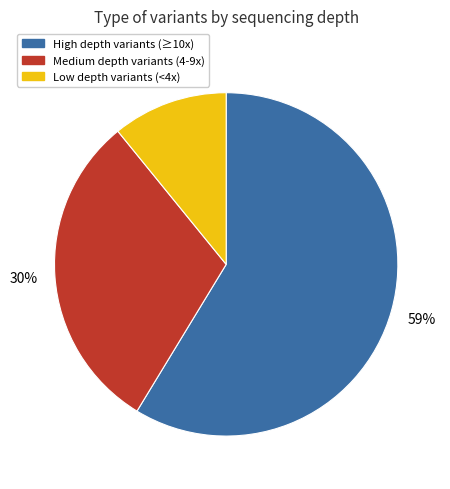

Approximately how many times larger is the value at Medium depth variants (4-9x) compared to High depth variants (≥10x)?

0.5